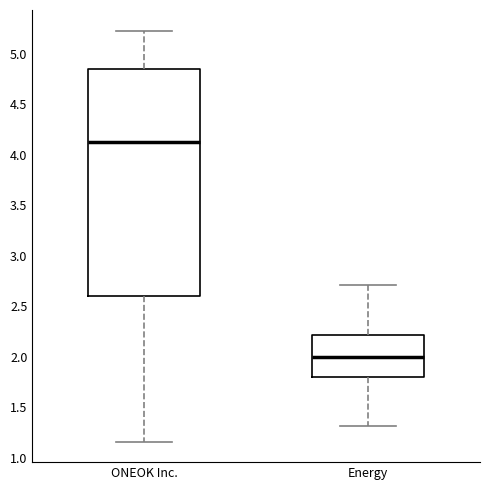

Reading left to right, transcribe this box plot: for each box, give where its median line is, the range the box spans, and where its two whiskers end, as read against the y-axis. The values are not printed on the chart, so give them approximately, as read against the axis.

ONEOK Inc.: median 4.15, box 2.60 to 4.85, whiskers 1.15 to 5.25
Energy: median 2.00, box 1.80 to 2.20, whiskers 1.30 to 2.70